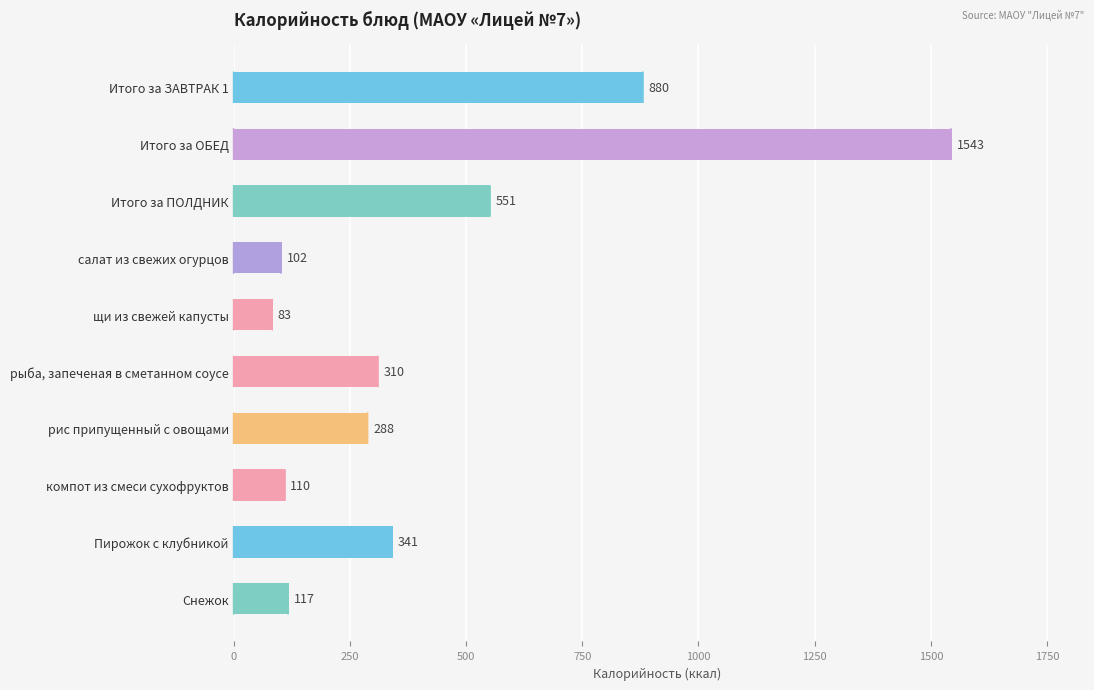

List the labels in order of value, largest first.

Итого за ОБЕД, Итого за ЗАВТРАК 1, Итого за ПОЛДНИК, Пирожок с клубникой, рыба, запеченая в сметанном соусе, рис припущенный с овощами, Снежок, компот из смеси сухофруктов, салат из свежих огурцов, щи из свежей капусты